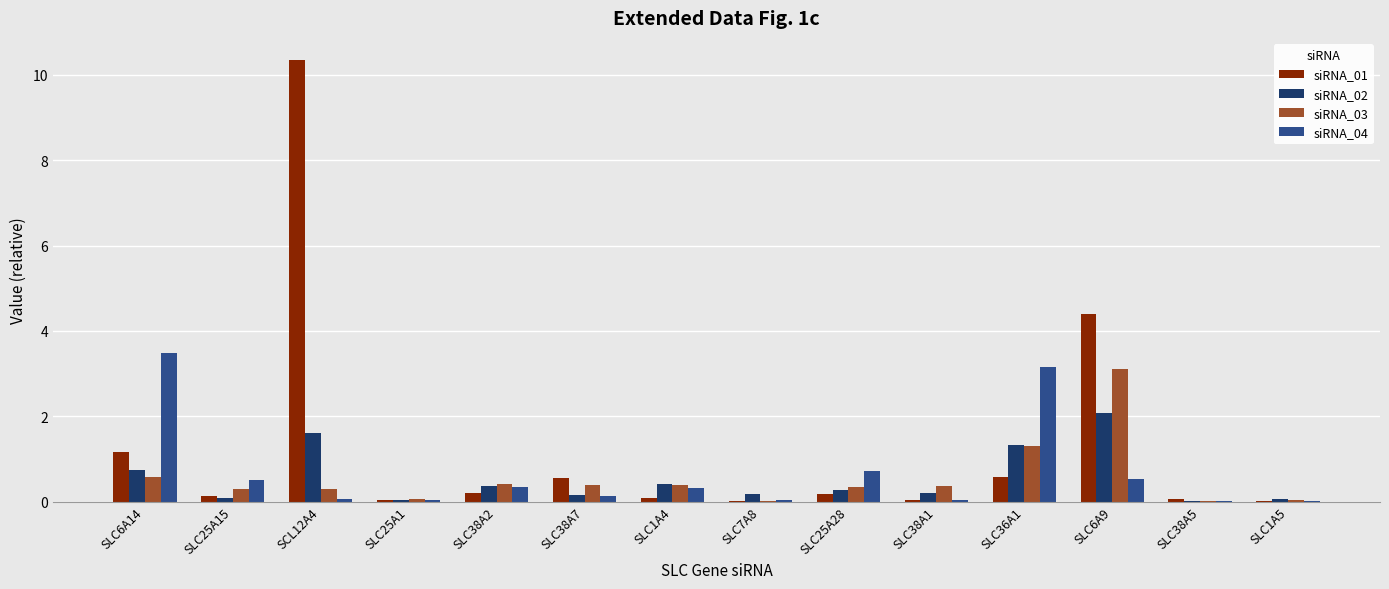

Which series has the largest total across all categories?

siRNA_01